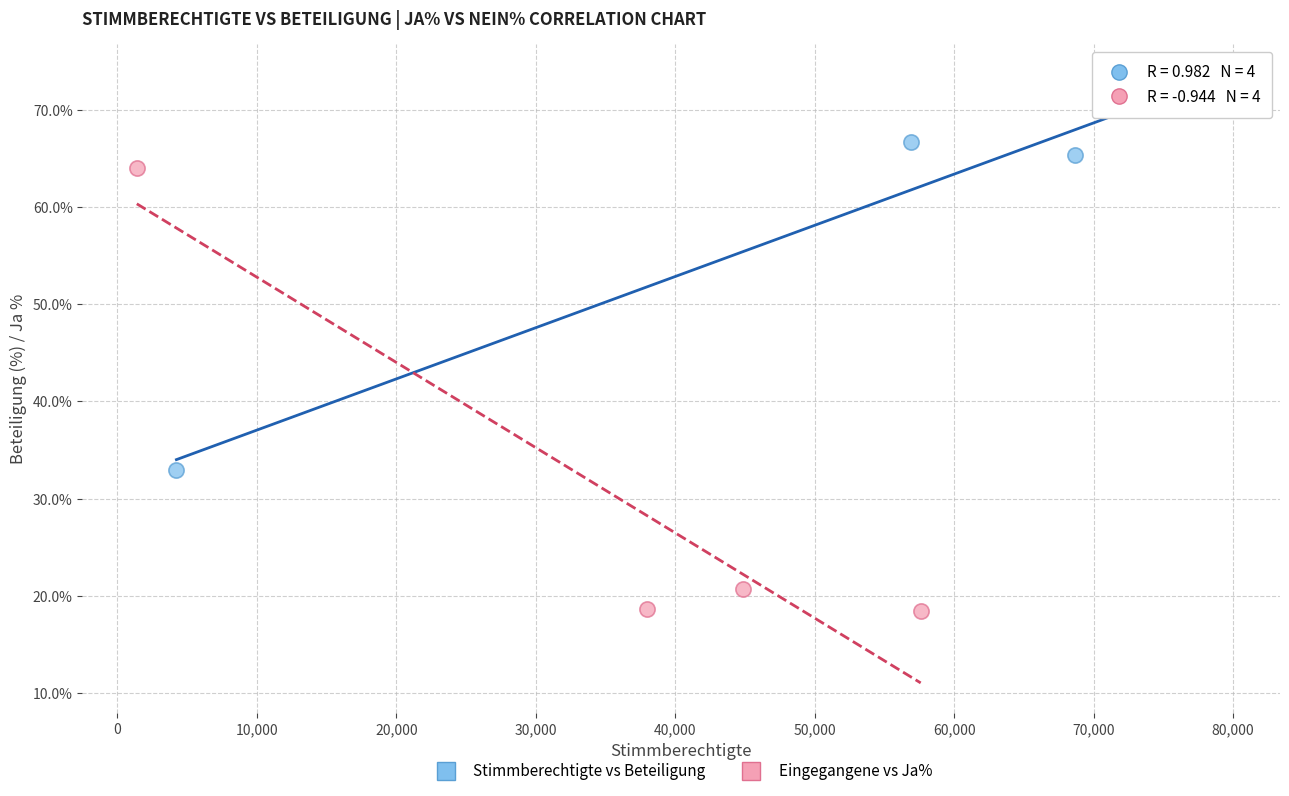

Which series reaches the minimum Y coordinate?

Eingegangene vs Ja%